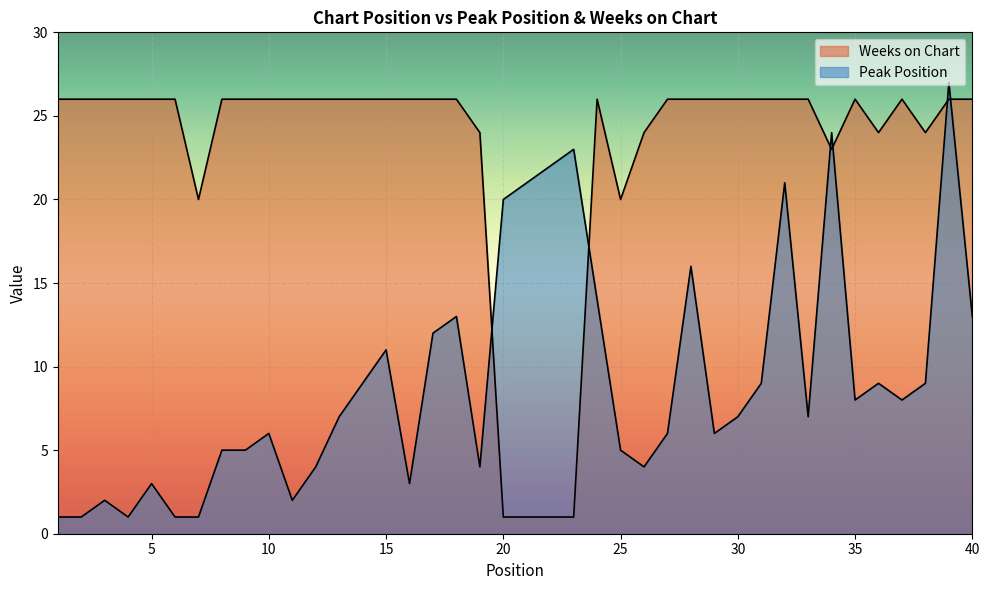

True or false: Weeks on Chart has more than 0 interior local peaks.

True